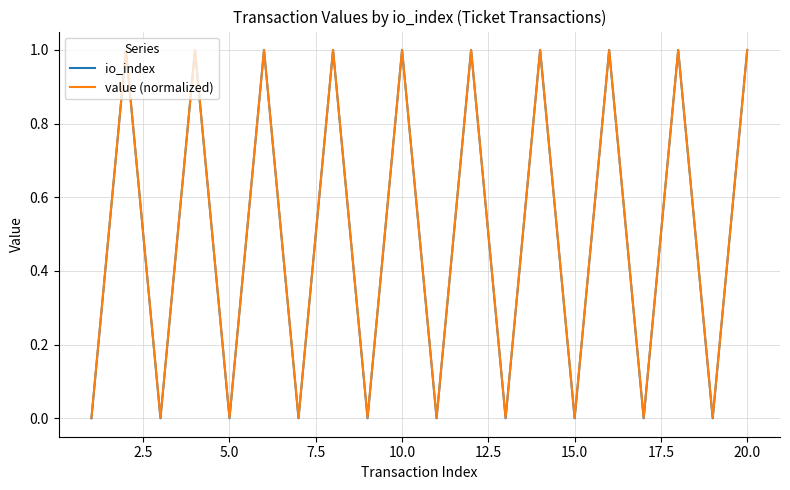

What is the maximum value for value (normalized)?

1.0